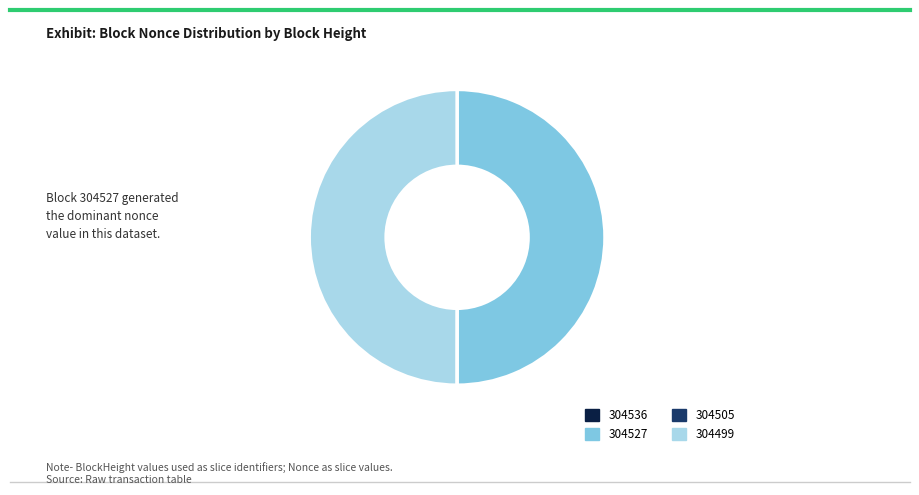

How much of the chart is everything except 304527?

50.0%